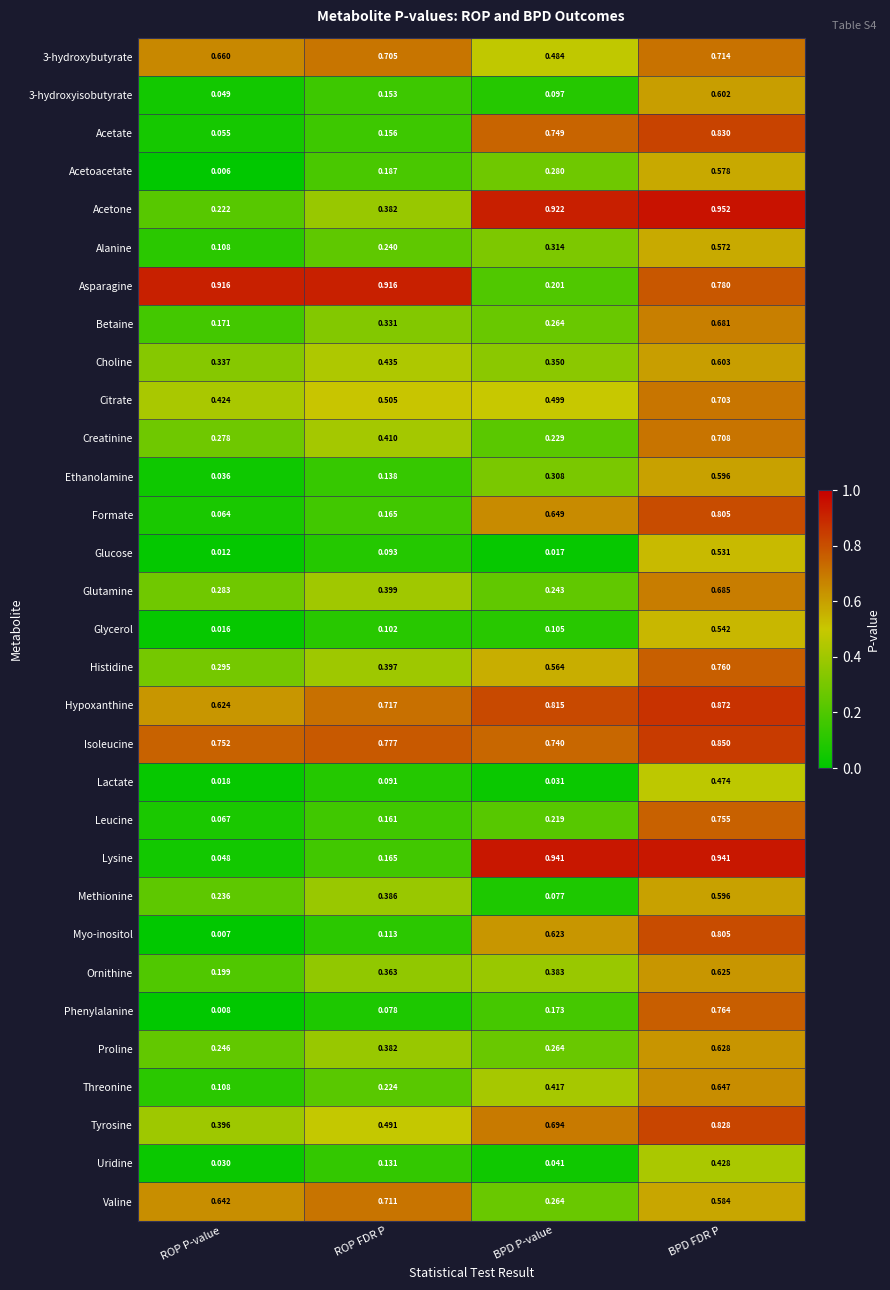

List the labels in order of Histidine value, smallest first.

ROP P-value, ROP FDR P, BPD P-value, BPD FDR P